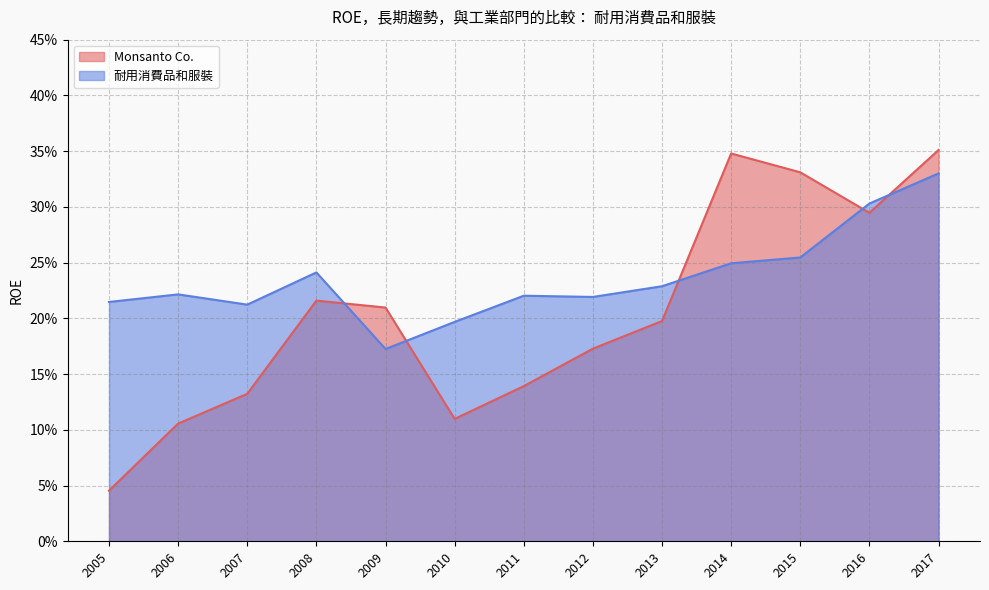

How many times do Monsanto Co. and 耐用消費品和服裝 cross each other?

5